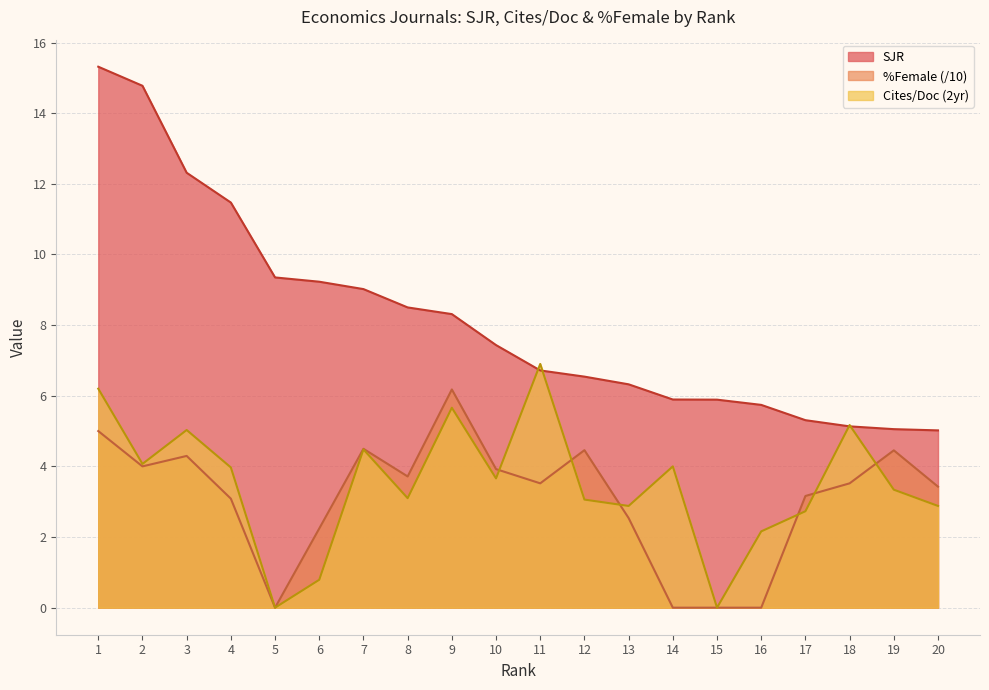

What is the value of the %Female point at the 2nd from the left?

4.0